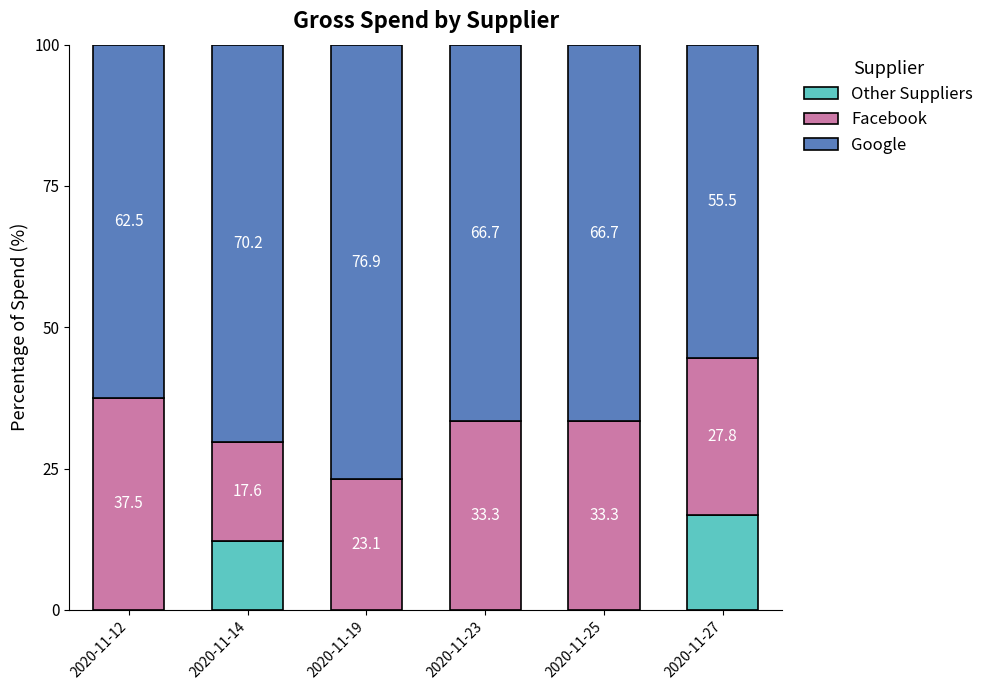

Does the chart contain stacked bars?

Yes